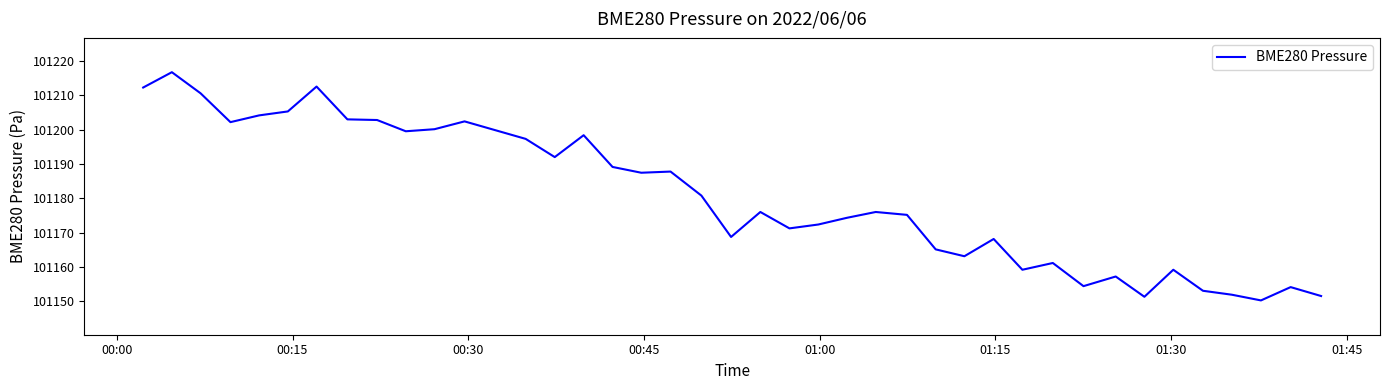

What is the greatest value displayed?

101216.8